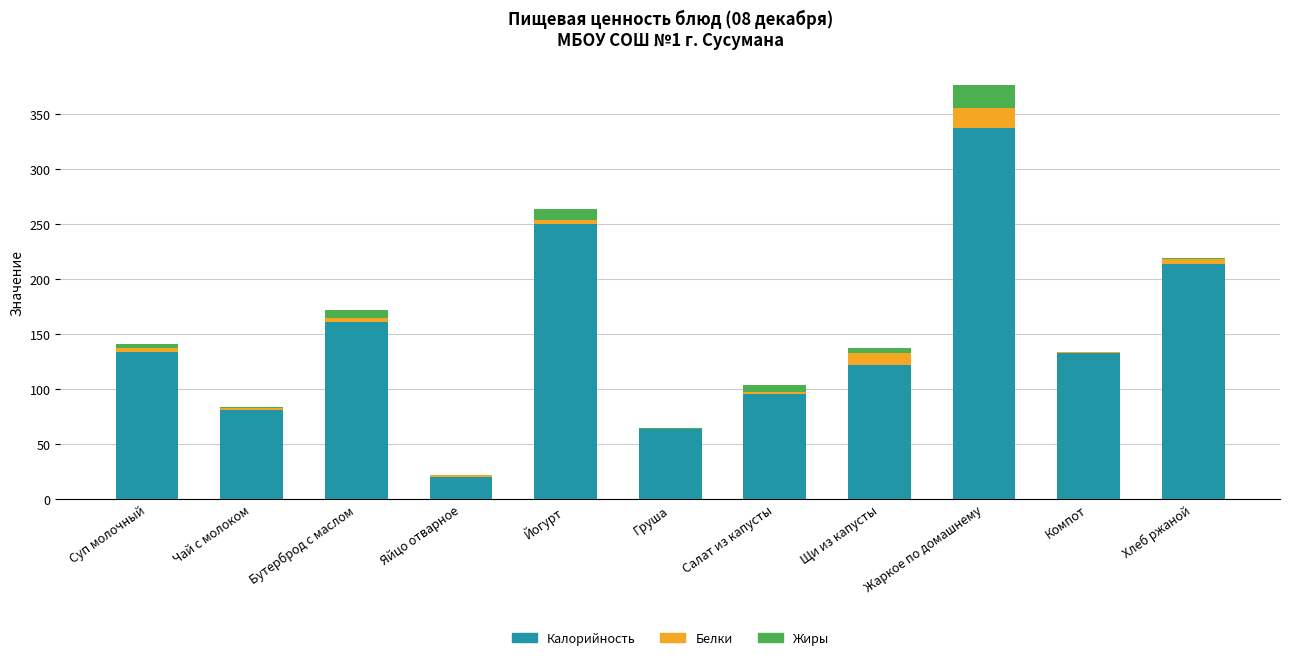

Is it true that Калорийность equals 20.0 at Яйцо отварное?

True